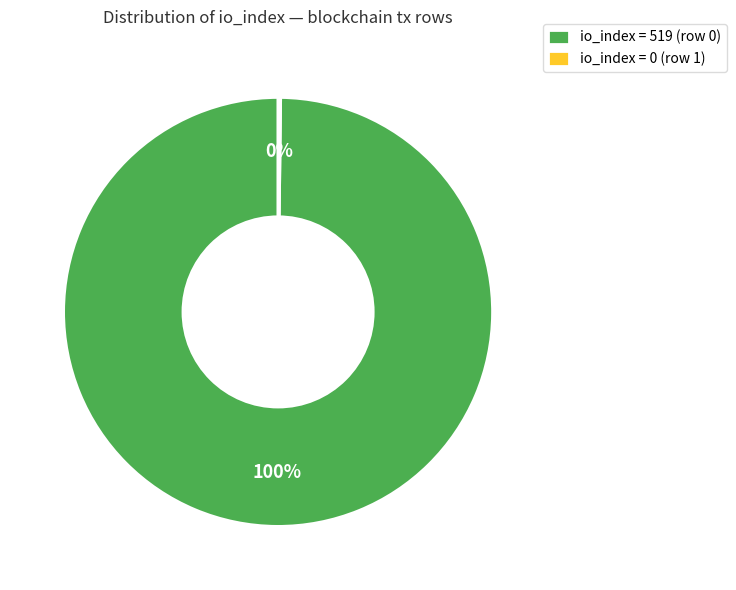

To the nearest percent, what is the difference between the largest and smallest slice percentages?

100%